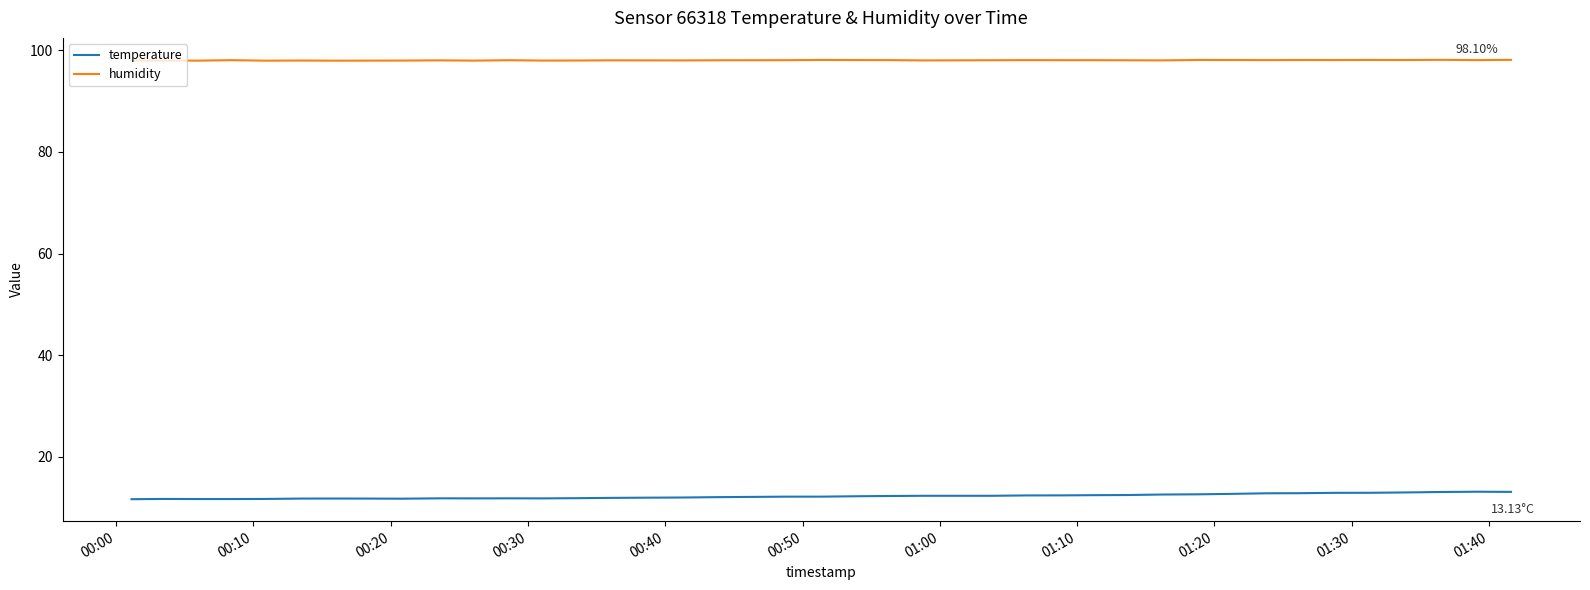

True or false: humidity and temperature intersect in this chart.

False